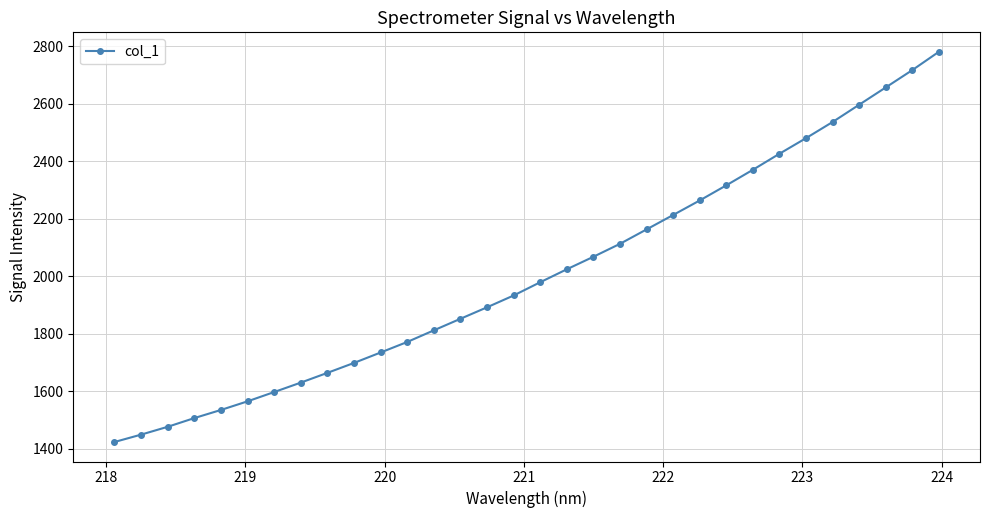

What is the greatest value displayed?

2780.9